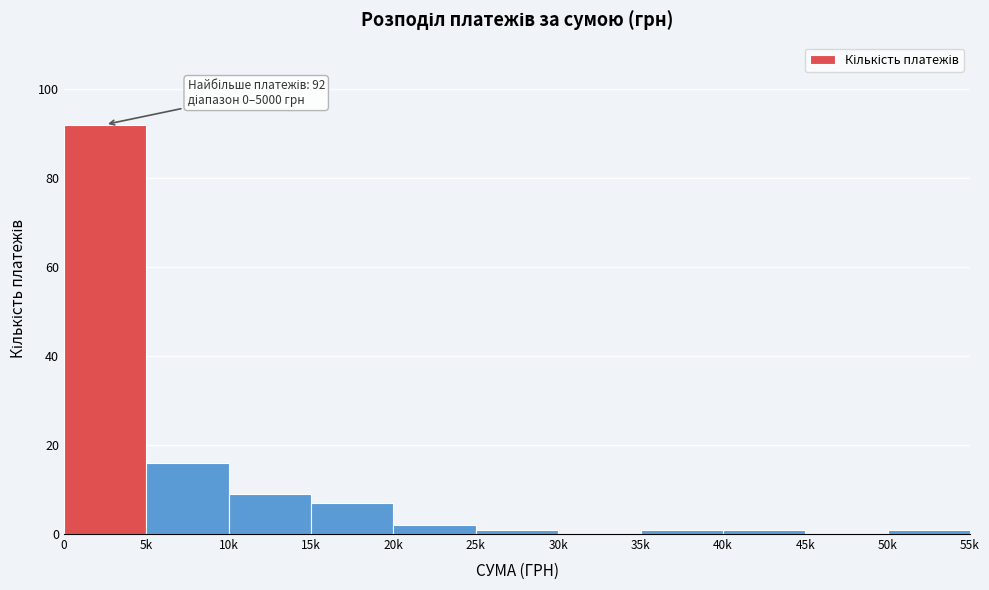

Reading right to left, list all the values displayed in this chart.

50k=1	45k=0	40k=1	35k=1	30k=0	25k=1	20k=2	15k=7	10k=9	5k=16	0=92